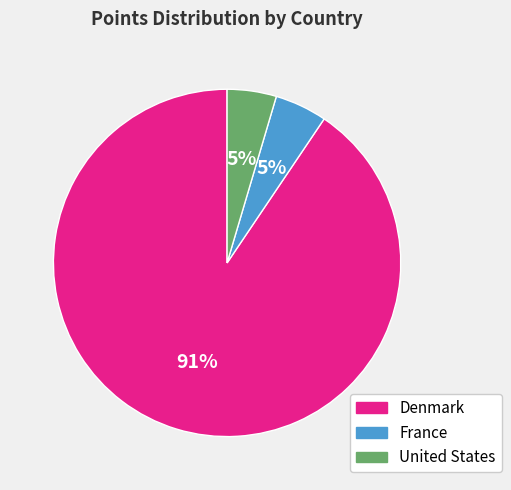

Is there any slice that represents more than half of the pie?

Yes